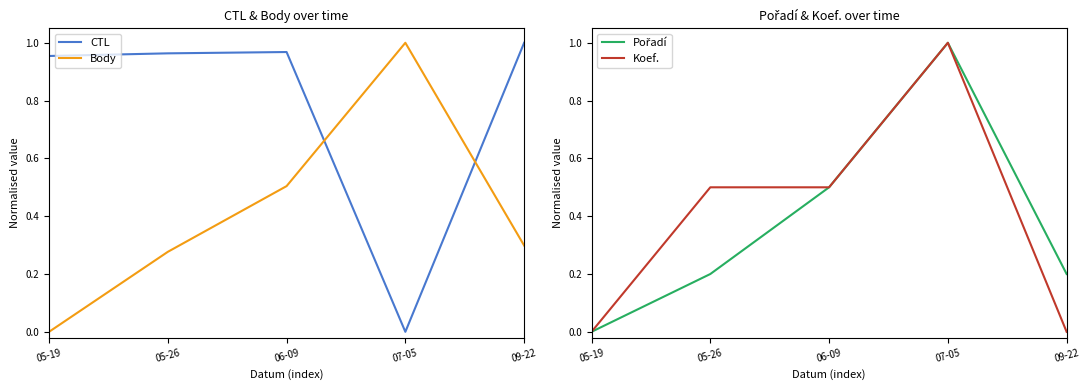

What are all the series names shown in the legend?

CTL, Body, Pořadí, Koef.